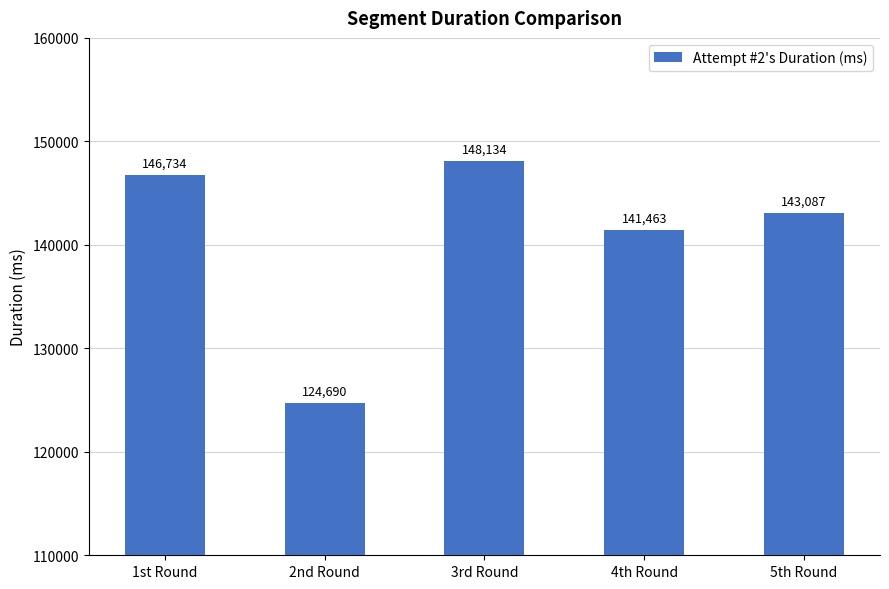

Rank the categories by value from highest to lowest.

3rd Round, 1st Round, 5th Round, 4th Round, 2nd Round